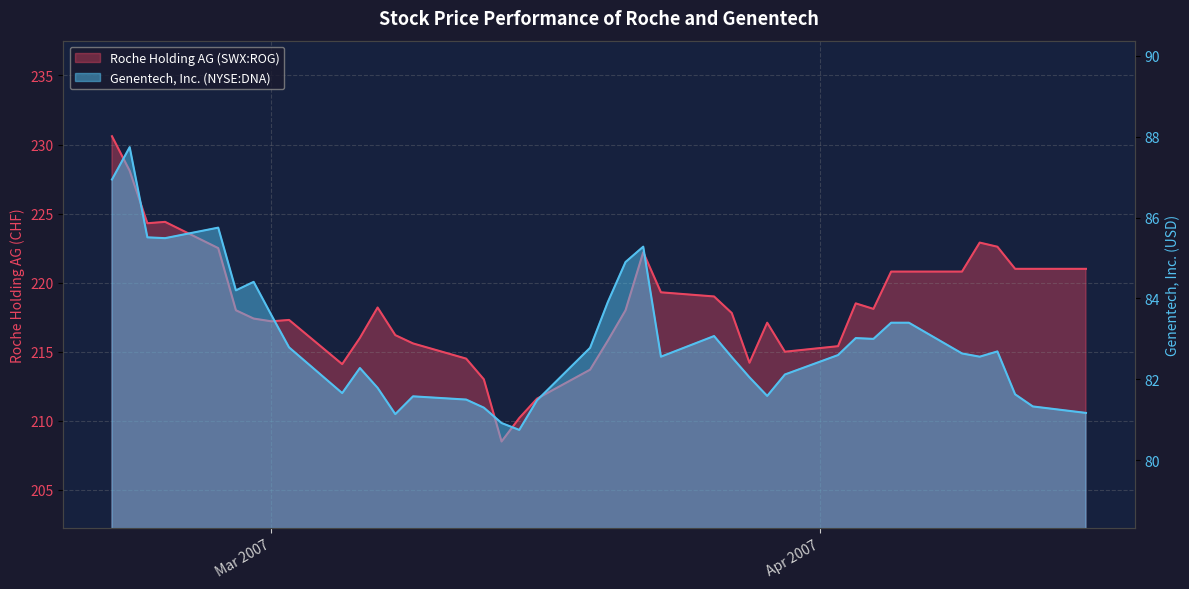

True or false: Roche Holding AG (SWX:ROG) and Genentech, Inc. (NYSE:DNA) cross at least once.

False